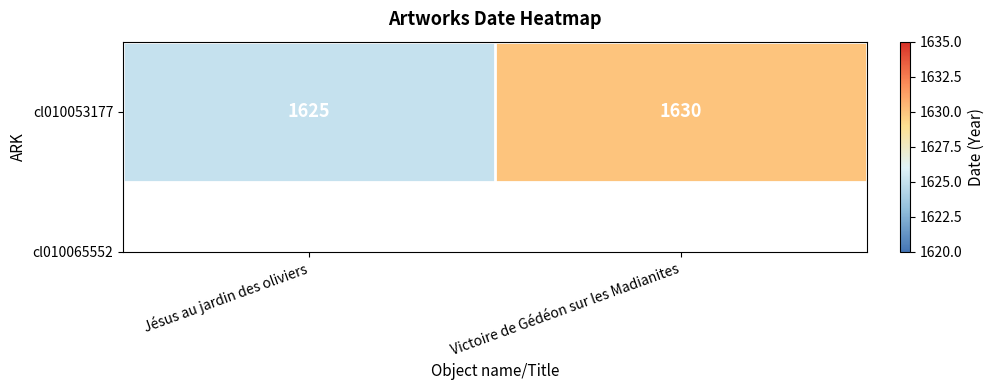

What is the minimum value shown in the chart?

1625